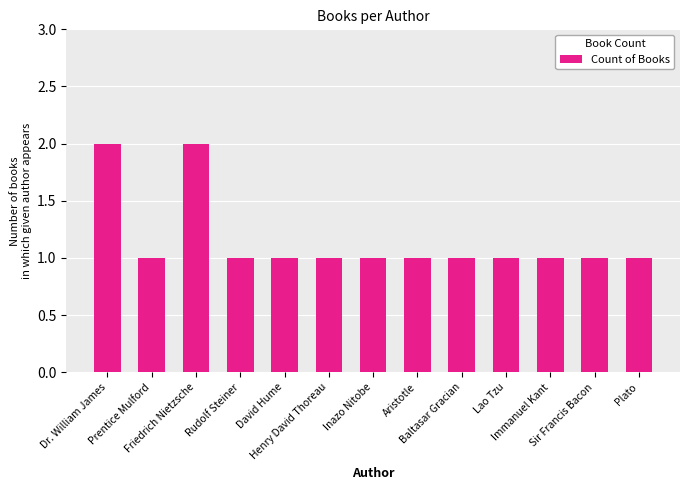

Reading right to left, extract all data points from this chart.

1	1	1	1	1	1	1	1	1	1	2	1	2